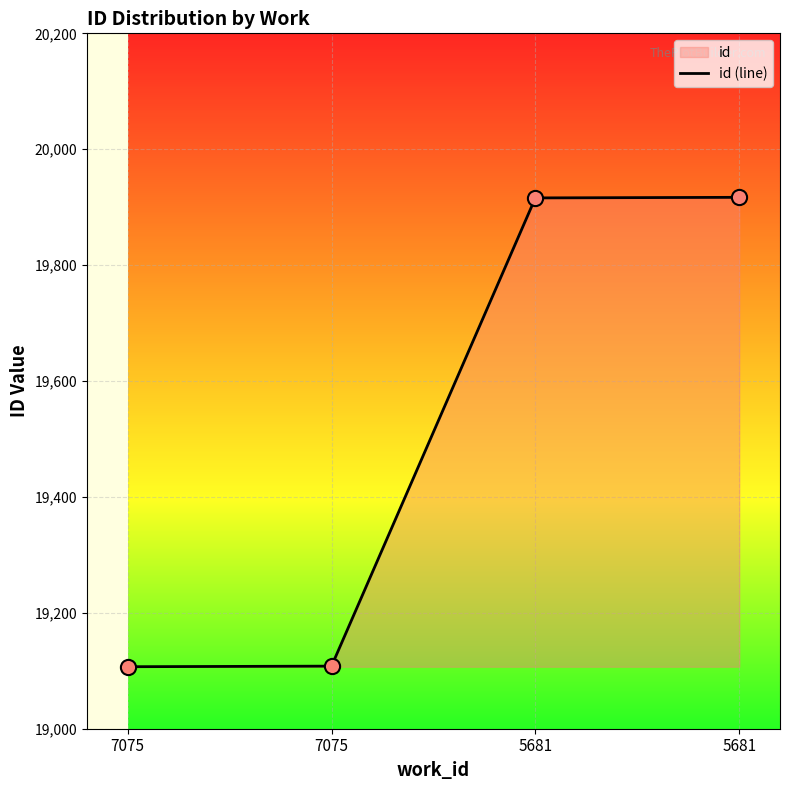

Approximately how many times larger is the value at 5681 compared to 5681?

1.0